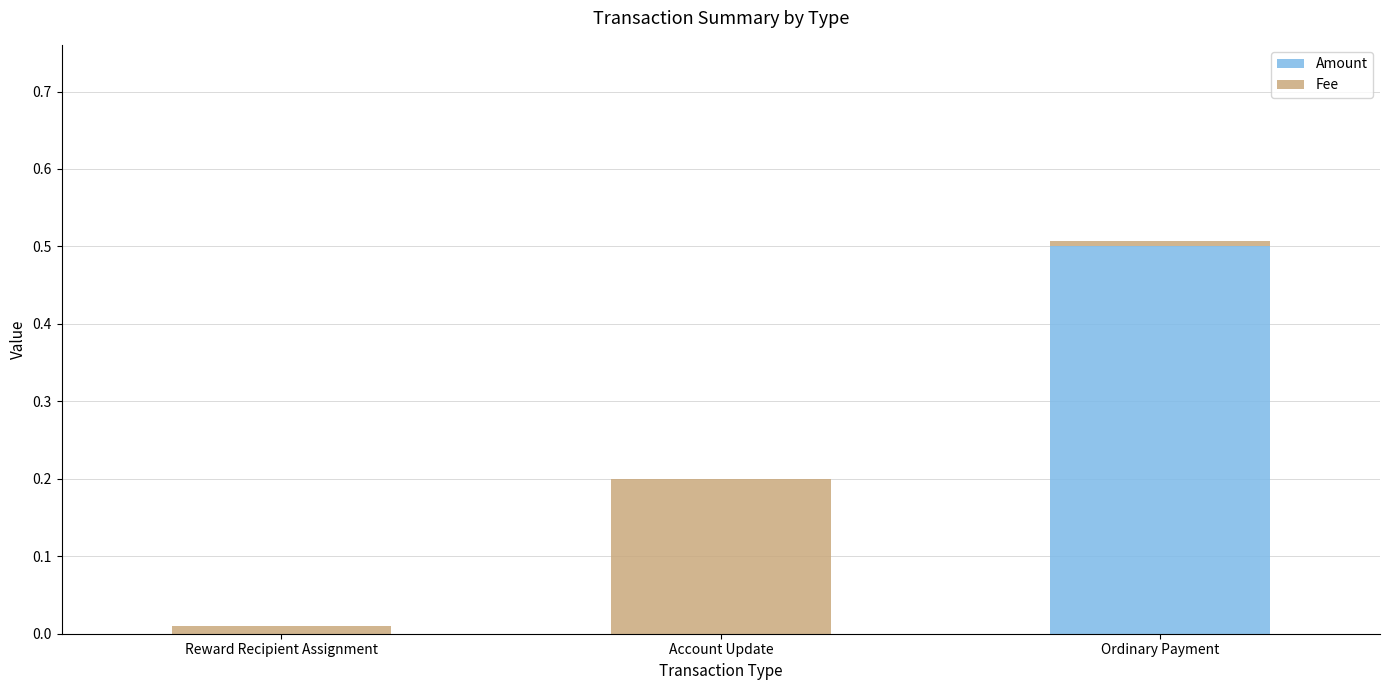

What is the total value across all series at Ordinary Payment?

0.5